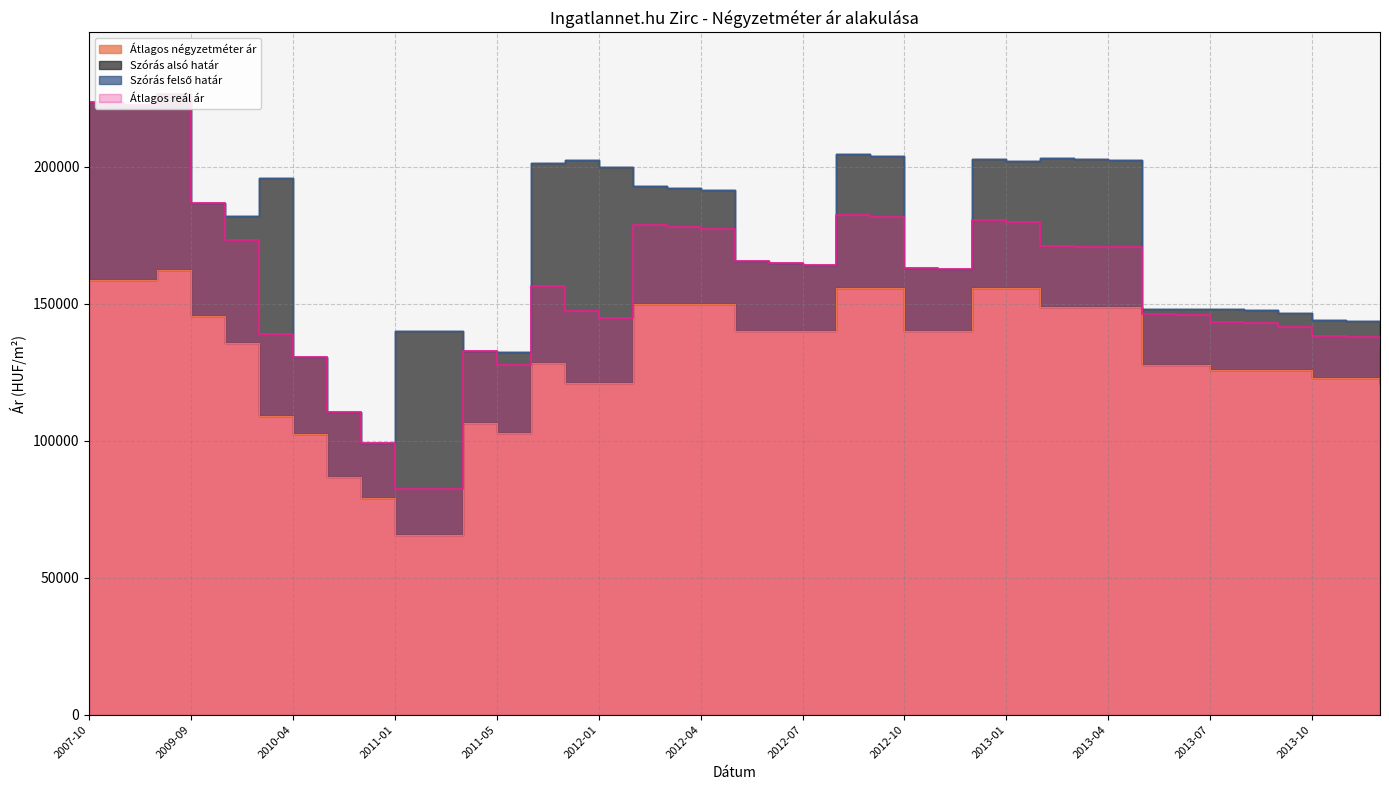

True or false: Átlagos reál ár and Szórás felső határ cross at least once.

False